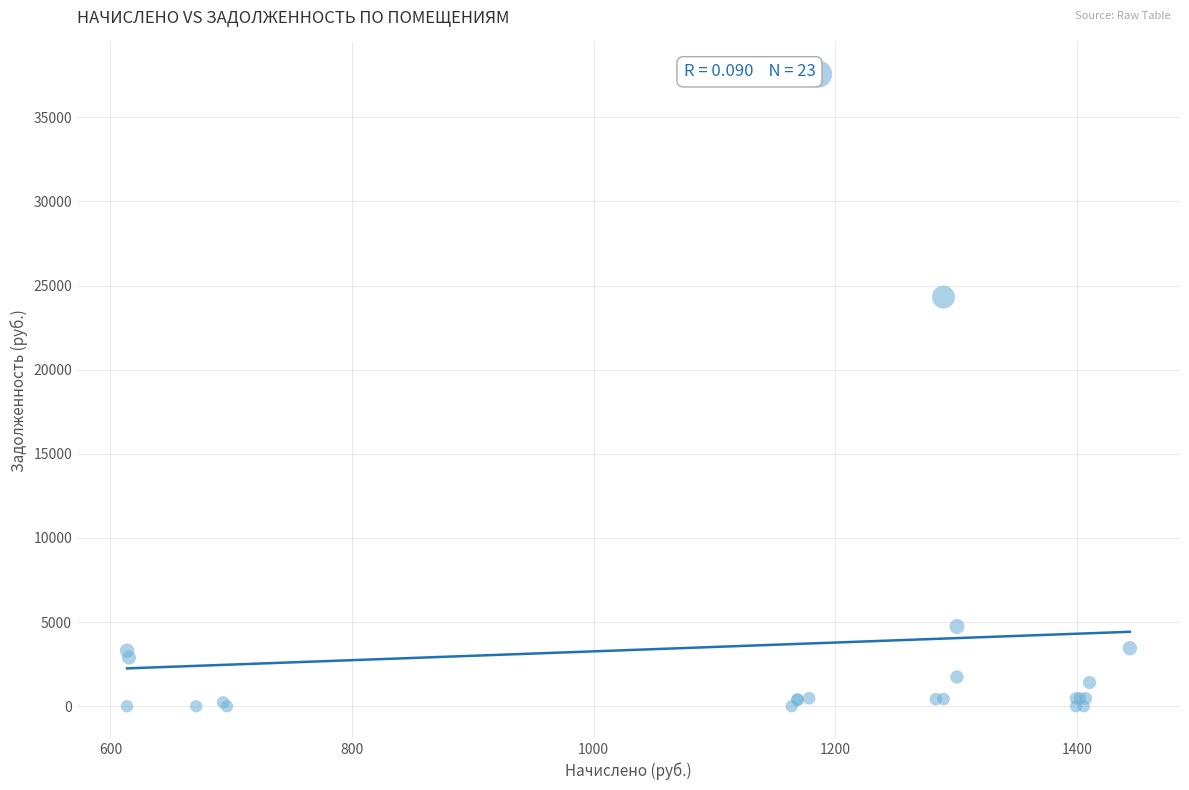

What Y value in the scatter plot is closest to 18784?

24317.1